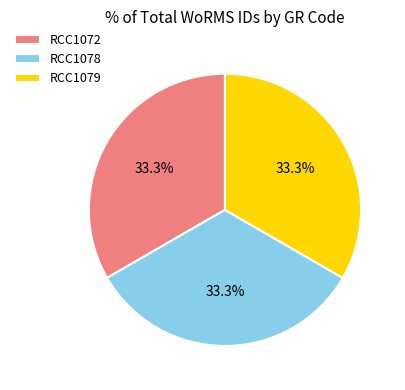

What percentage is the RCC1072 slice, to the nearest percent?

33%